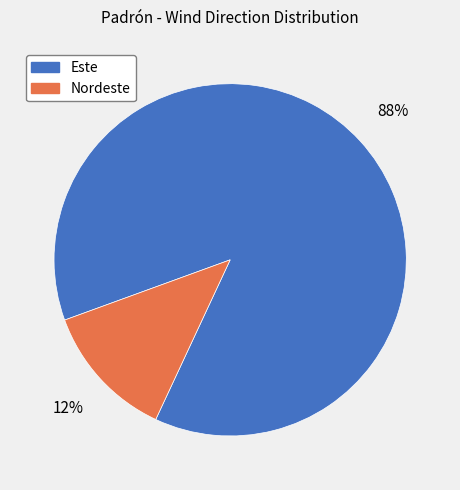

Which category has the smallest portion of the pie?

Nordeste